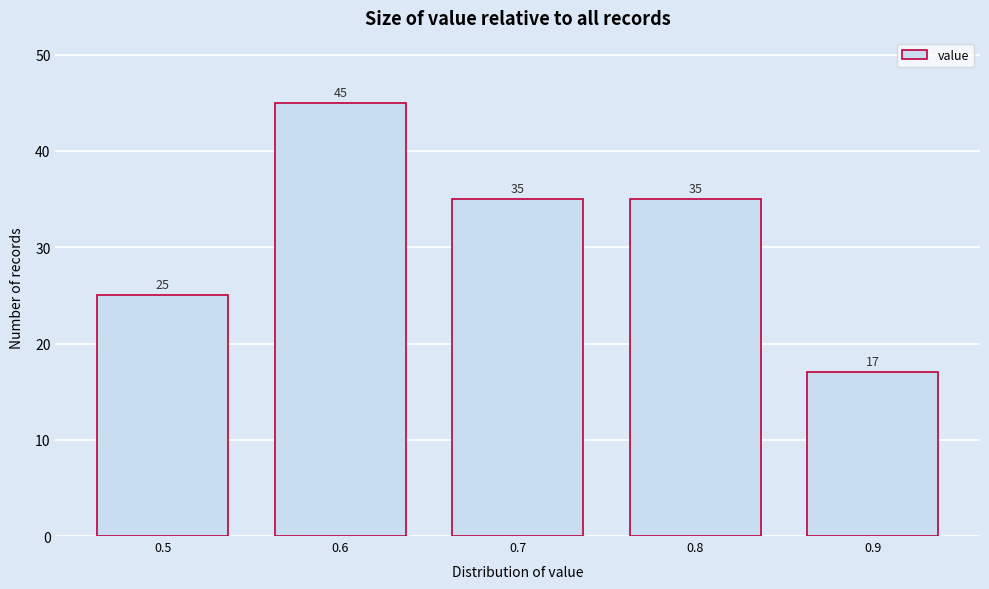

Which range on the x-axis has the tallest bar?

0.55 to 0.65